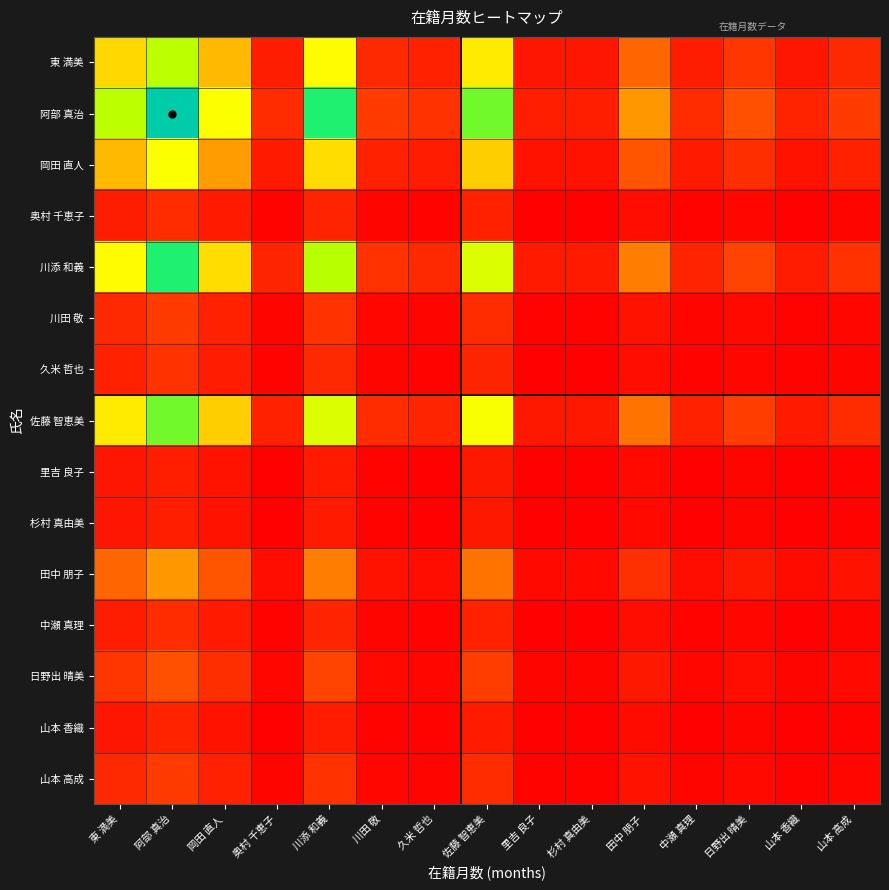

How many distinct data groups are displayed?

15